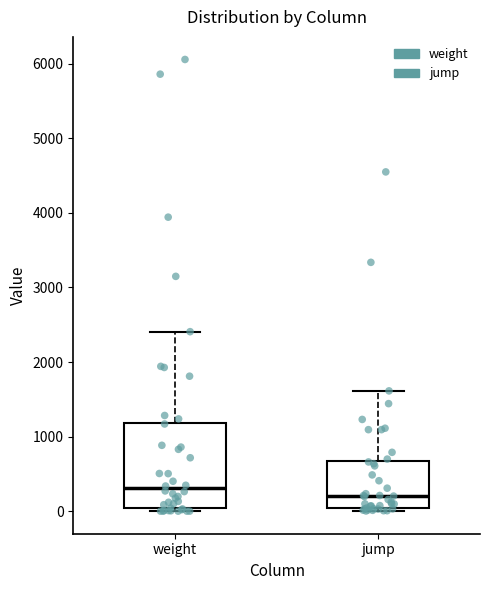

Which box has the highest median line?

weight